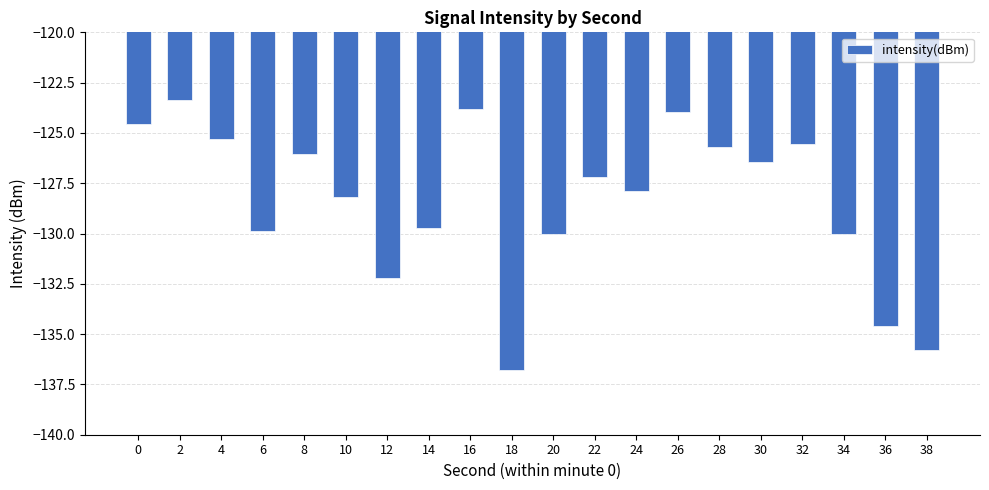

Reading left to right, transcribe all the data shown in this chart.

0=-124.6	2=-123.3	4=-125.3	6=-129.9	8=-126.1	10=-128.2	12=-132.2	14=-129.7	16=-123.8	18=-136.8	20=-130.0	22=-127.2	24=-127.9	26=-124.0	28=-125.7	30=-126.4	32=-125.6	34=-130.0	36=-134.6	38=-135.8